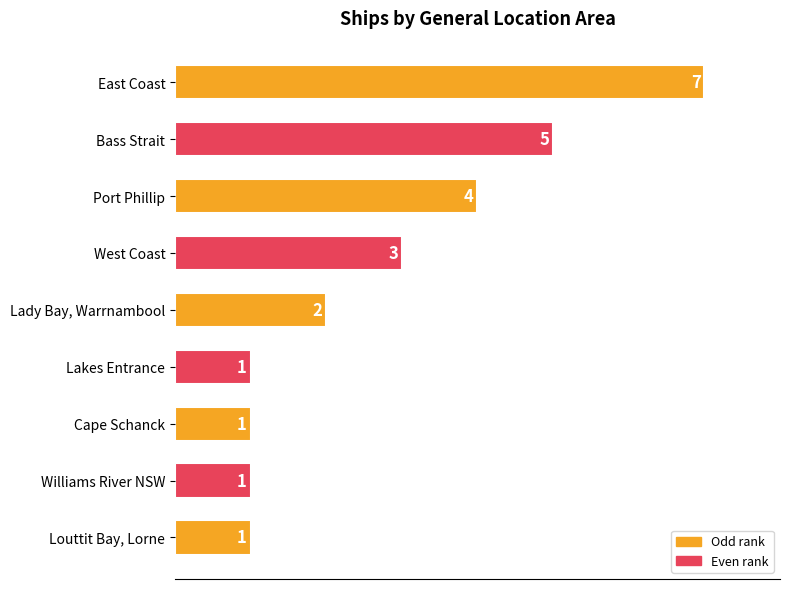

The chart shows a value of 3 at Lady Bay, Warrnambool. True or false?

False